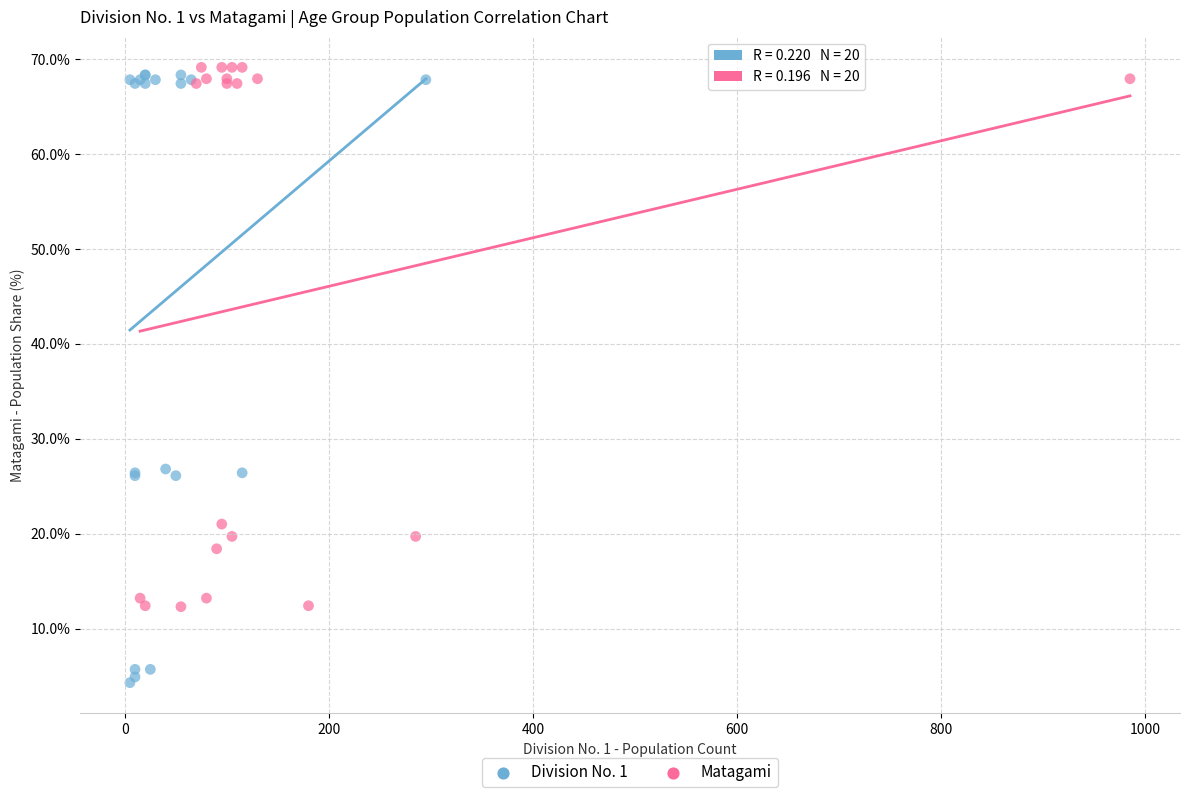

Which series reaches the maximum Y coordinate?

Matagami